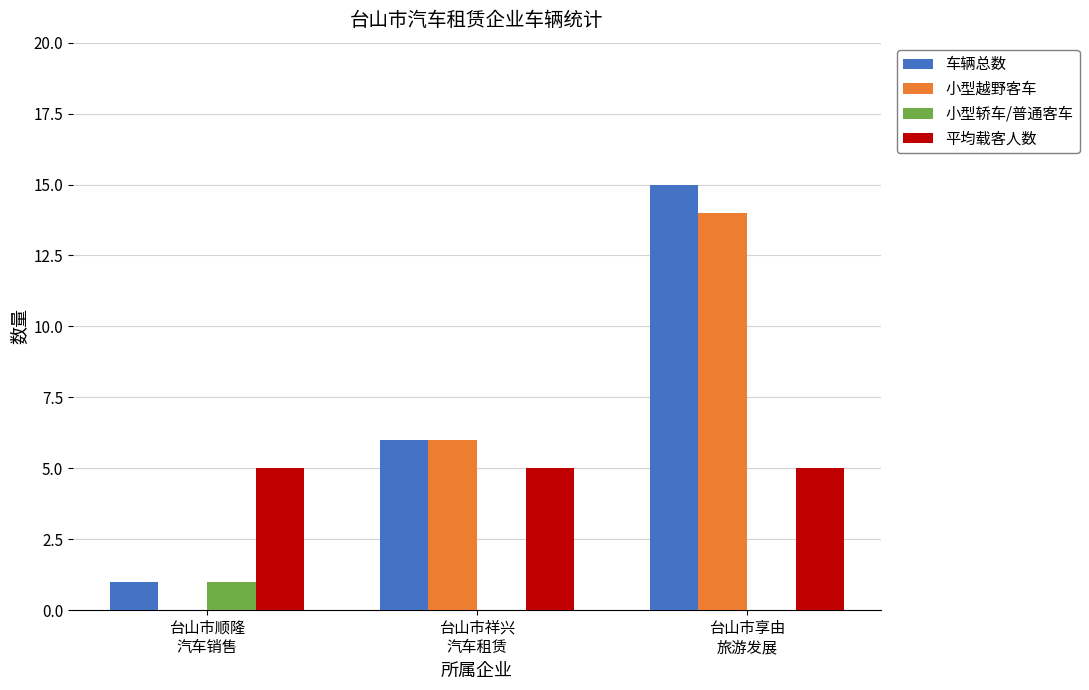

Reading left to right, extract all data points from this chart.

车辆总数: 1	6	15
小型越野客车: 0	6	14
小型轿车/普通客车: 1	0	0
平均载客人数: 5	5	5